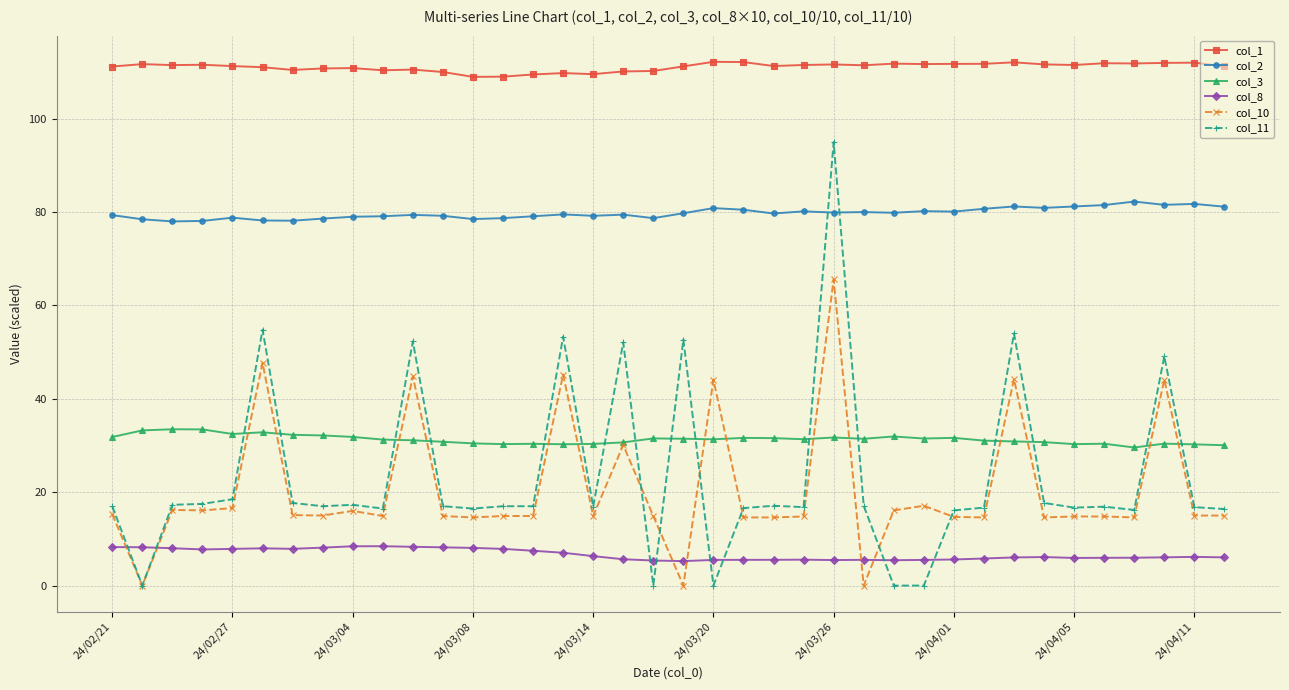

True or false: col_3 has more than 1 points higher than both neighbors.

True